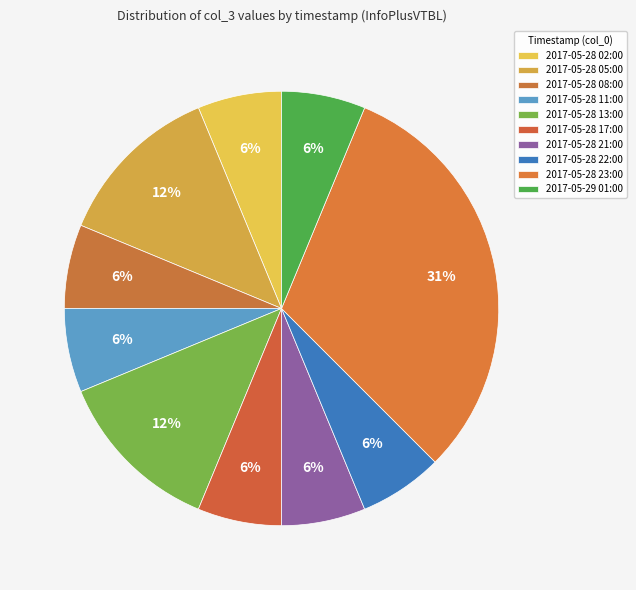

What percentage is the 2017-05-28 23:00 slice, to the nearest percent?

31%